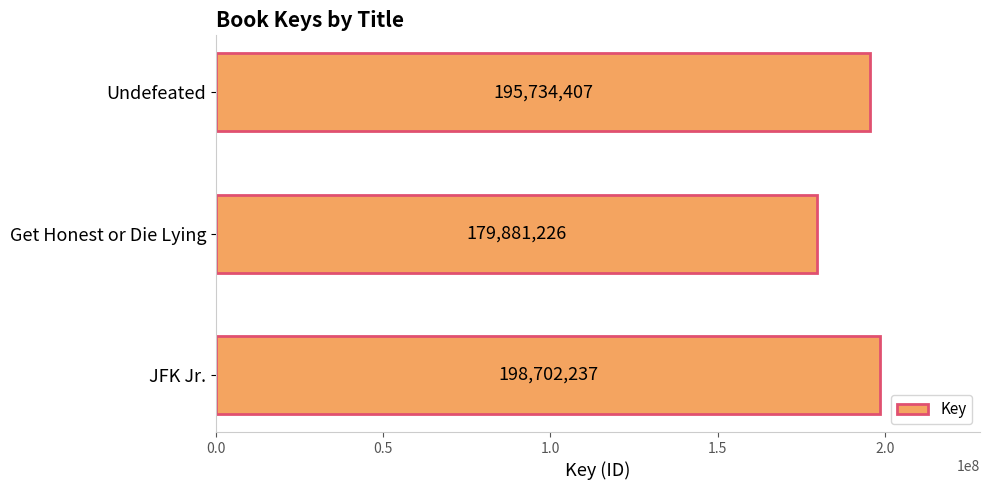

What is the change in value from JFK Jr. to Get Honest or Die Lying?

-18821011